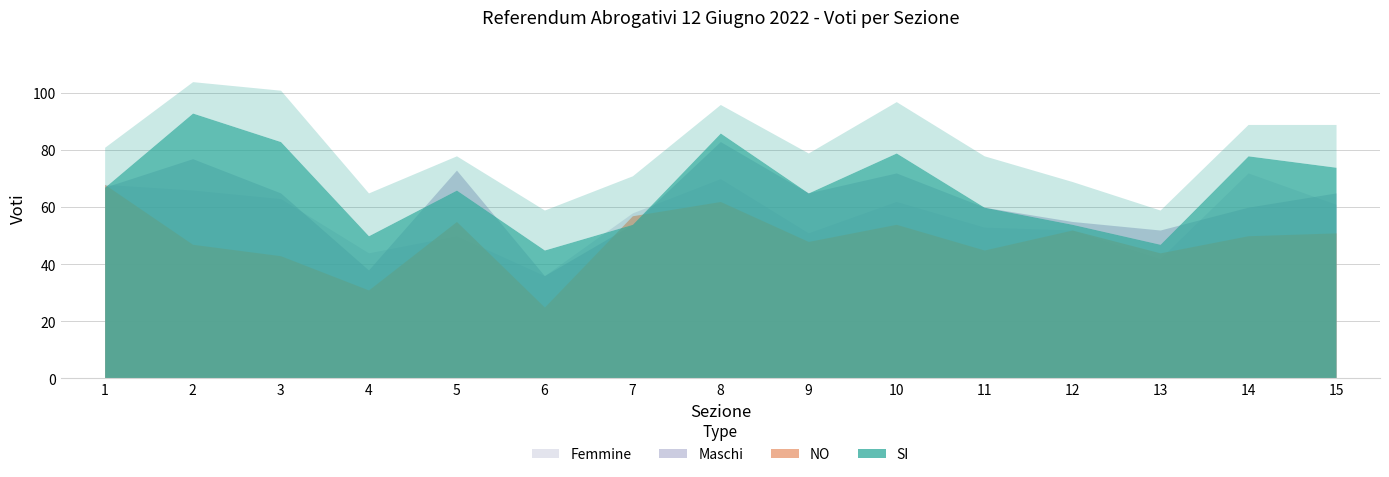

Which has a higher value, 14 or 2?

2